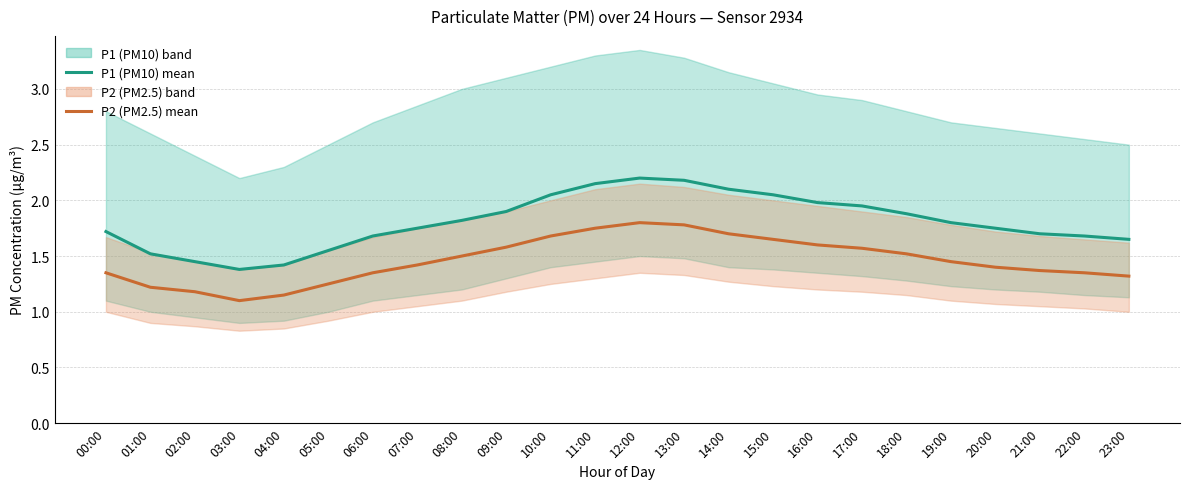

Reading left to right, extract all data points from this chart.

P1 (PM10) mean: 1.7	1.5	1.4	1.4	1.4	1.6	1.7	1.8	1.8	1.9	2.0	2.1	2.2	2.2	2.1	2.0	2.0	1.9	1.9	1.8	1.8	1.7	1.7	1.6
P2 (PM2.5) mean: 1.4	1.2	1.2	1.1	1.1	1.2	1.4	1.4	1.5	1.6	1.7	1.8	1.8	1.8	1.7	1.6	1.6	1.6	1.5	1.4	1.4	1.4	1.4	1.3